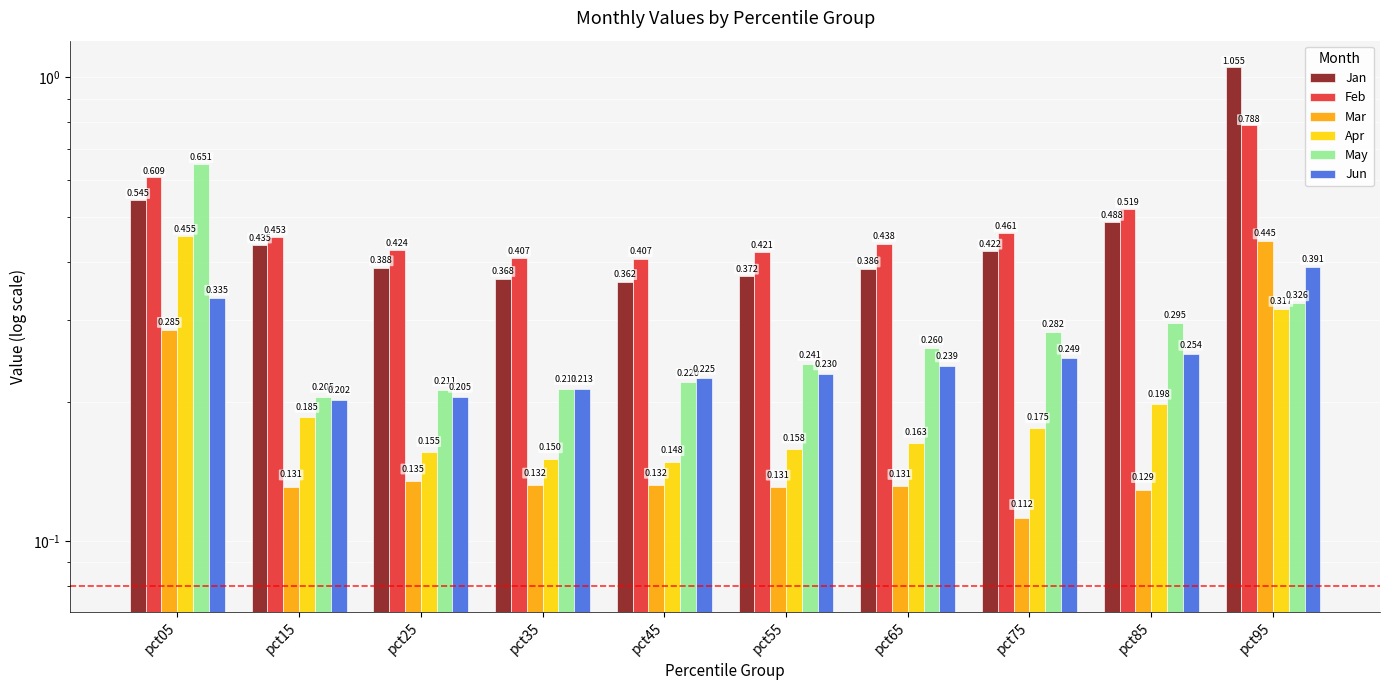

Rank the series at pct35 from highest to lowest value.

Feb, Jan, May, Jun, Apr, Mar